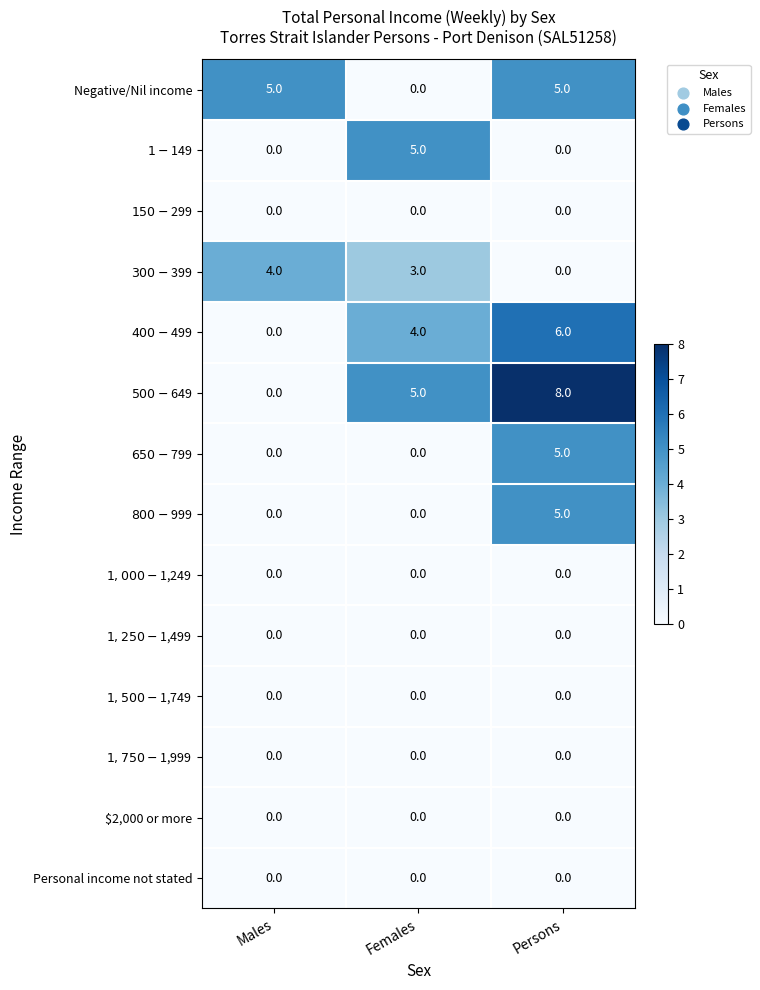

Which series has the largest total across all categories?

$500-$649